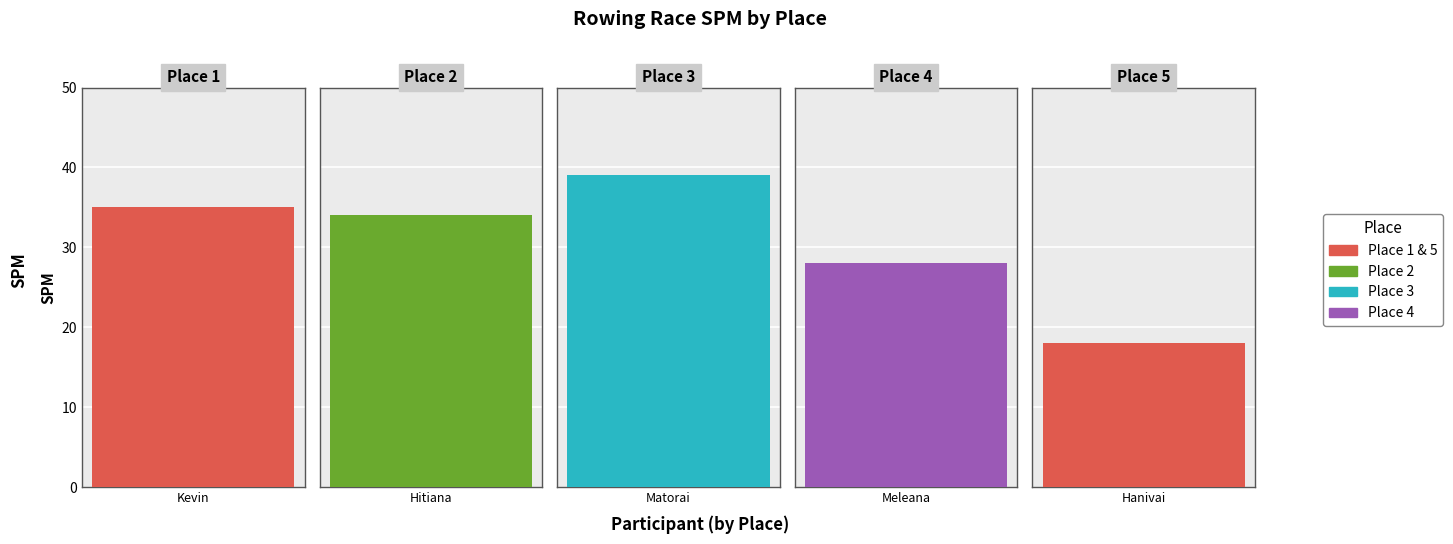

Is it true that the value at 2 is 18?

False